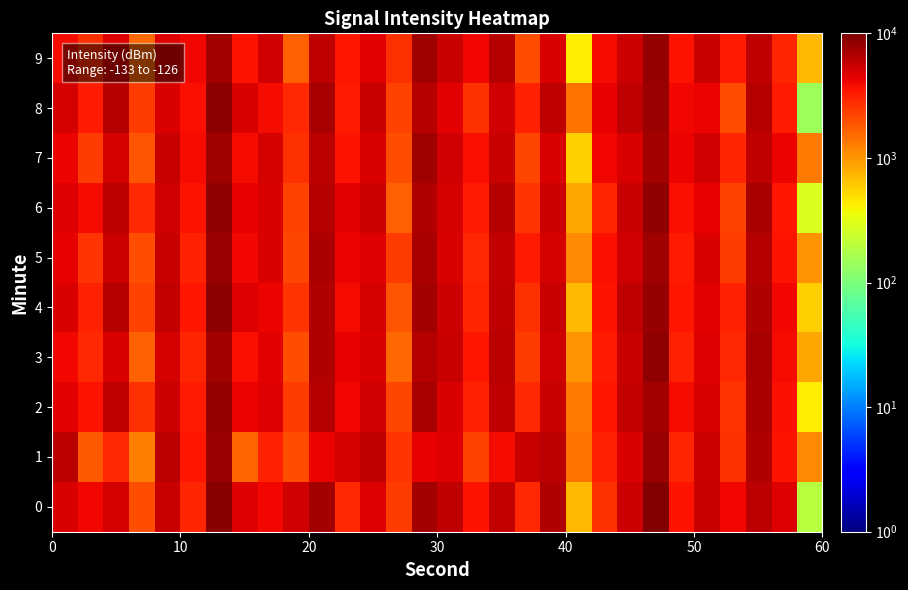

List the series in order of their peak value, highest first.

0, 8, 4, 3, 6, 2, 9, 5, 1, 7